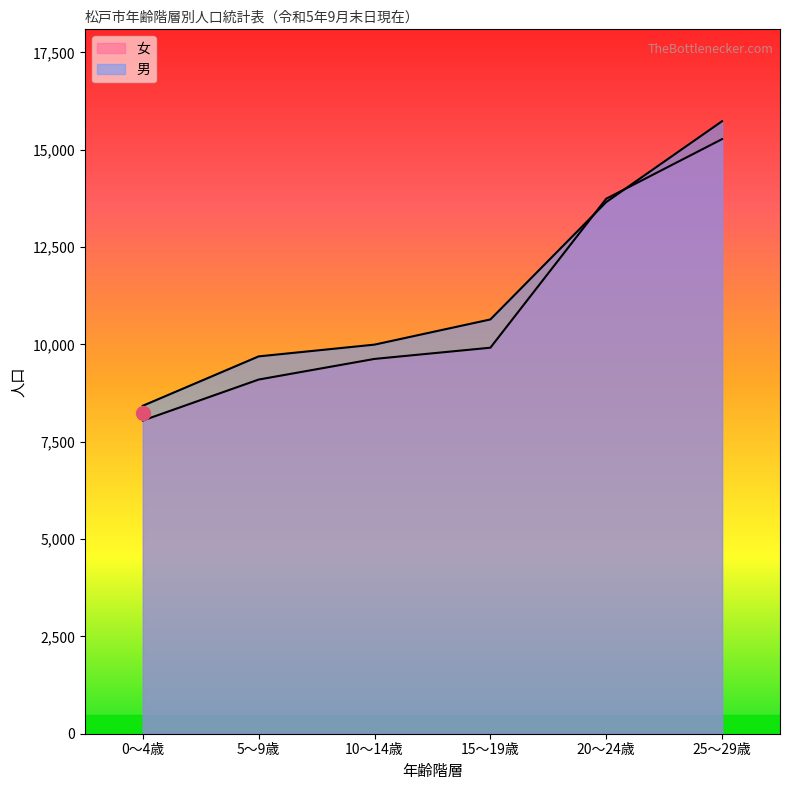

Read the 男 value at 5～9歳, to the nearest 50.

9700